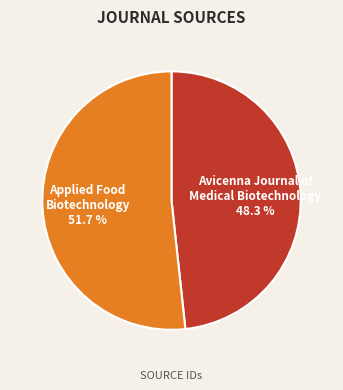

Does any single category account for the majority?

Yes